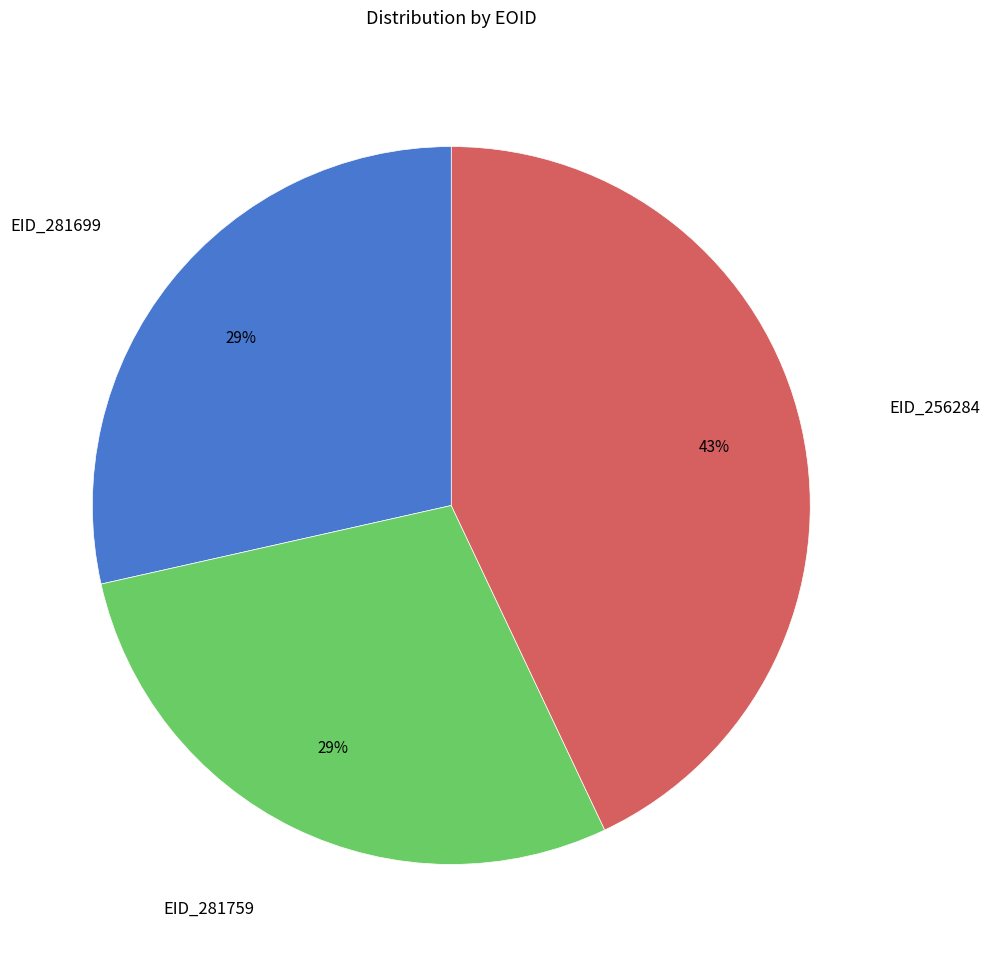

Does any single category account for the majority?

No